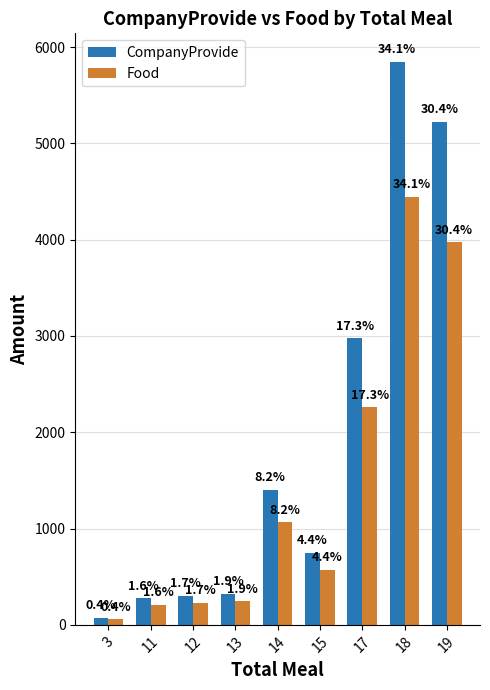

How many bars are there in each group?

2